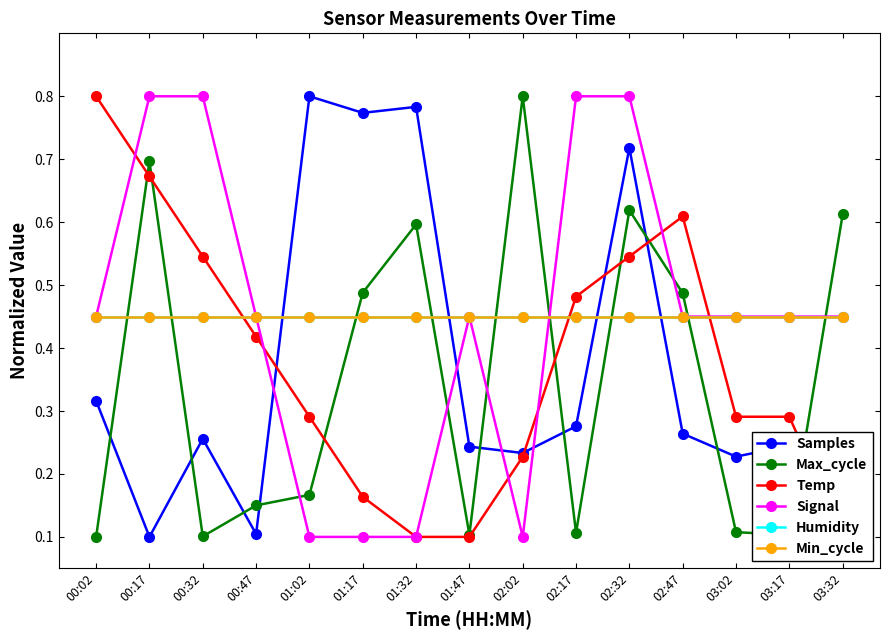

List the series in order of their peak value, highest first.

Samples, Max_cycle, Temp, Signal, Humidity, Min_cycle